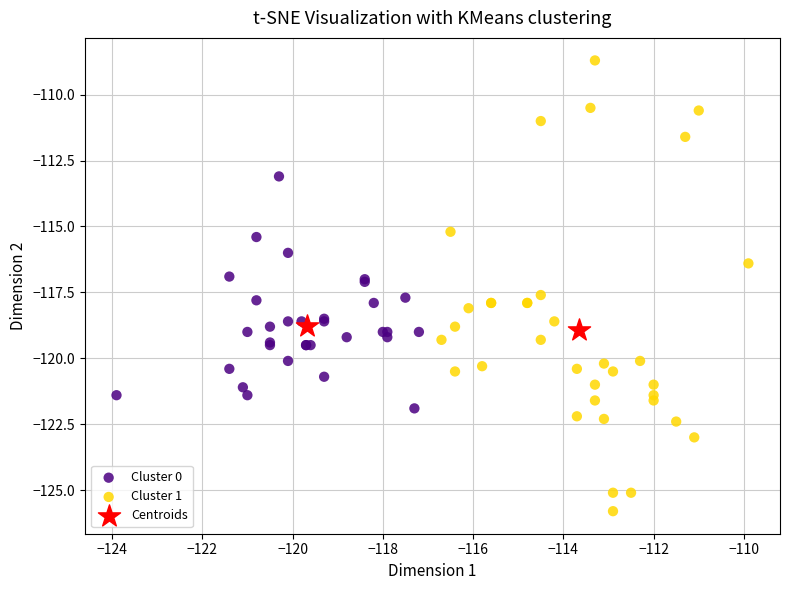

Which series has the largest Y range (max minus min)?

Cluster 1